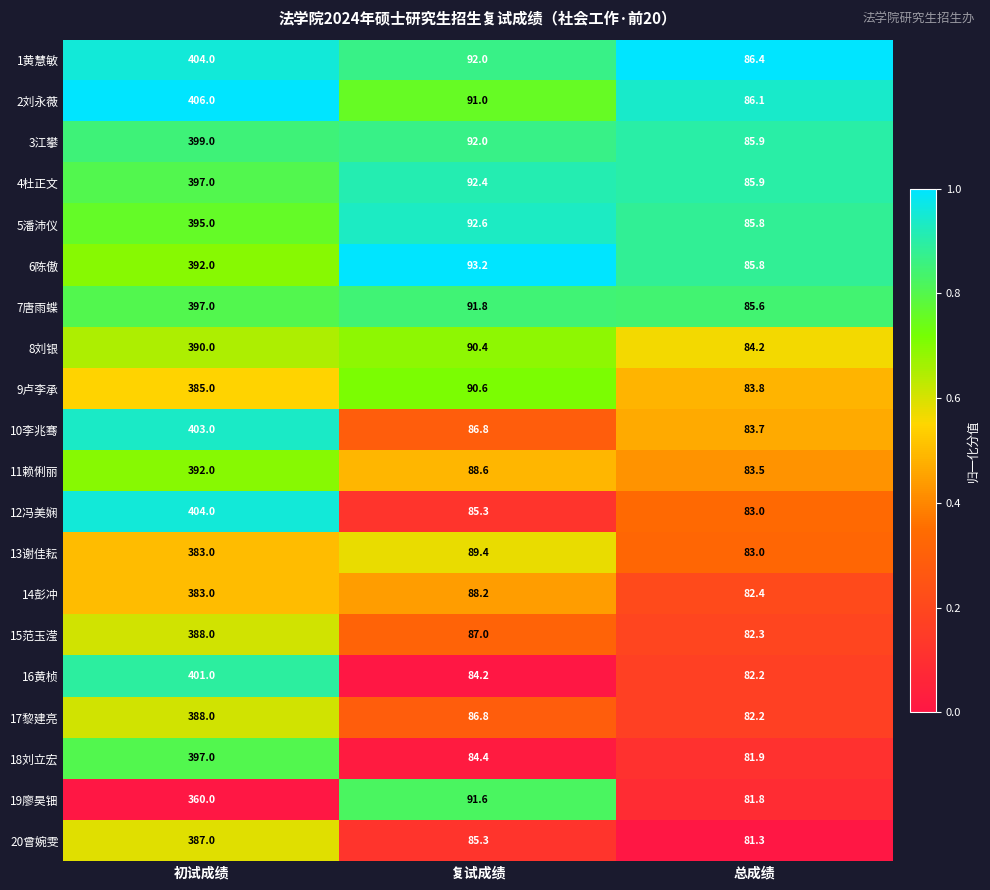

What is the sum of the 5潘沛仪 values at 总成绩 and 复试成绩?

178.4